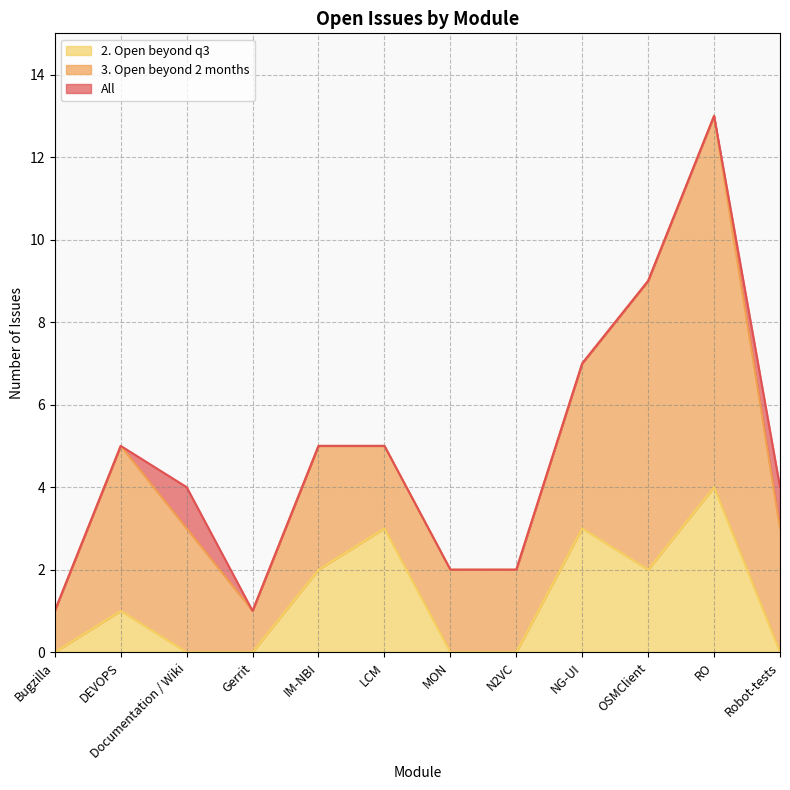

Between RO and Robot-tests, which is larger?

RO